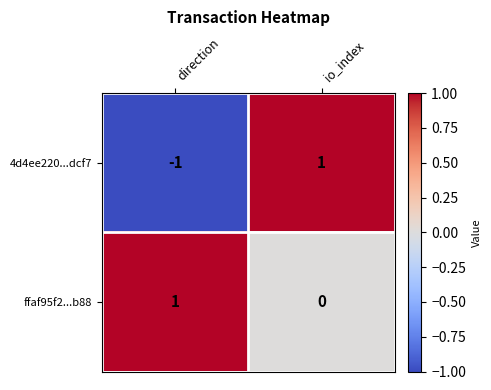

Reading left to right, transcribe all the data shown in this chart.

4d4ee220...dcf7: direction=-1	io_index=1
ffaf95f2...b88: direction=1	io_index=0